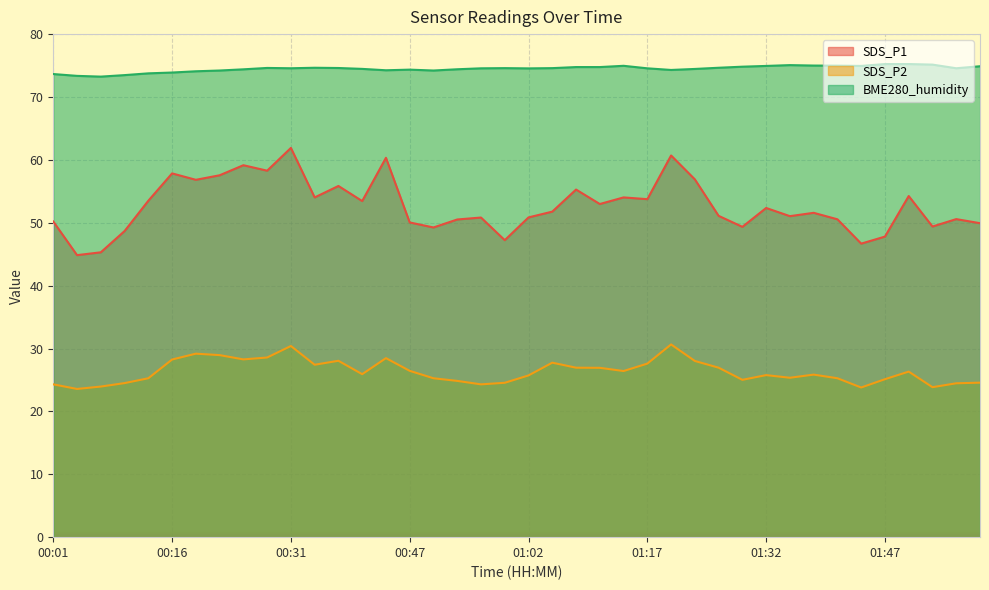

Which series has the widest spread of values?

SDS_P1